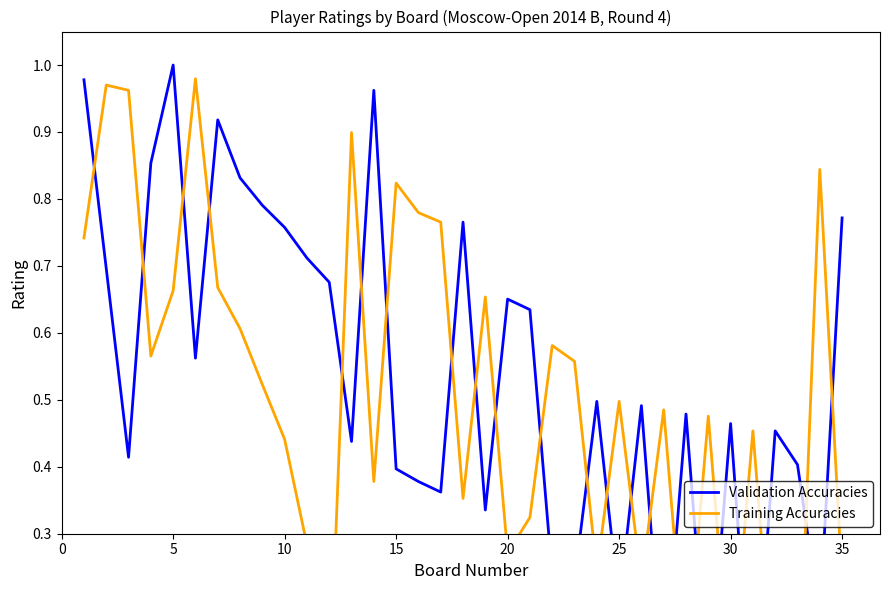

How many lines are shown in the chart?

2